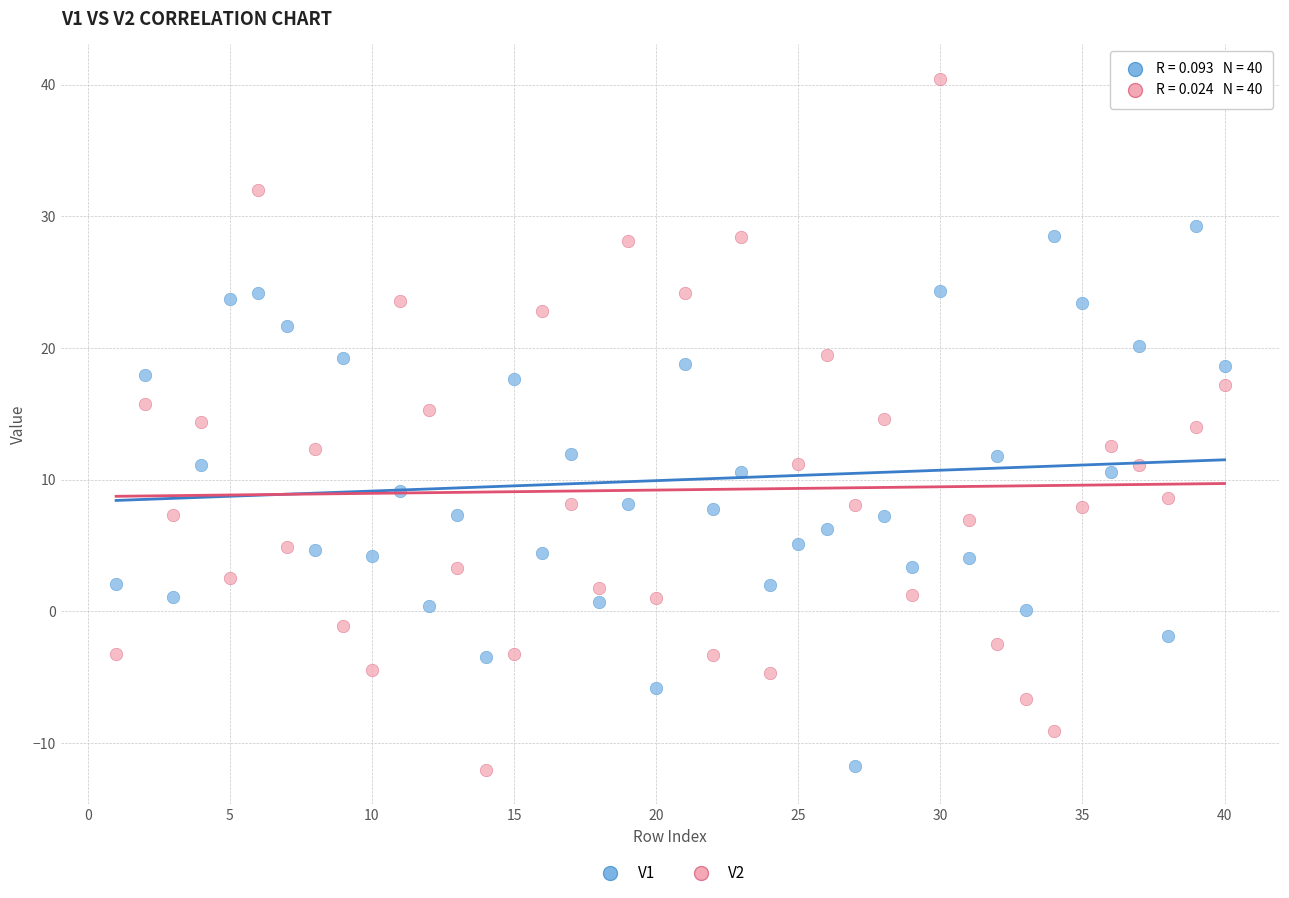

Across all data points, what is the range of X values (max minus min)?

39.0